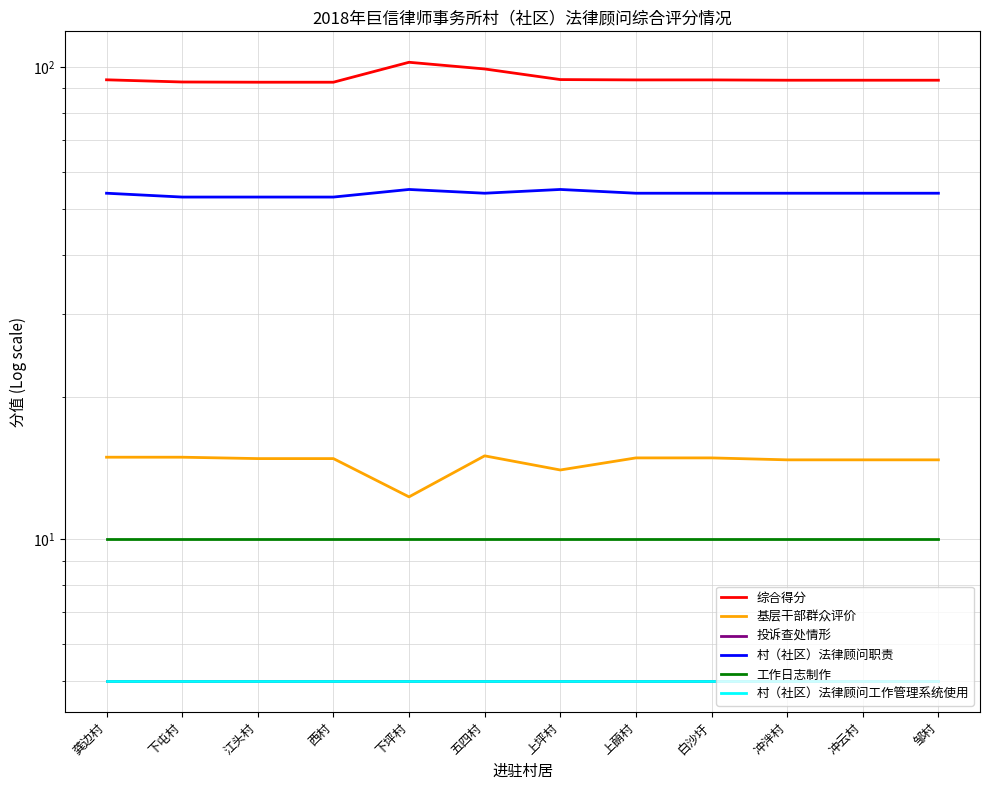

Which series changed the most between 下坪村 and 白沙圩?

综合得分